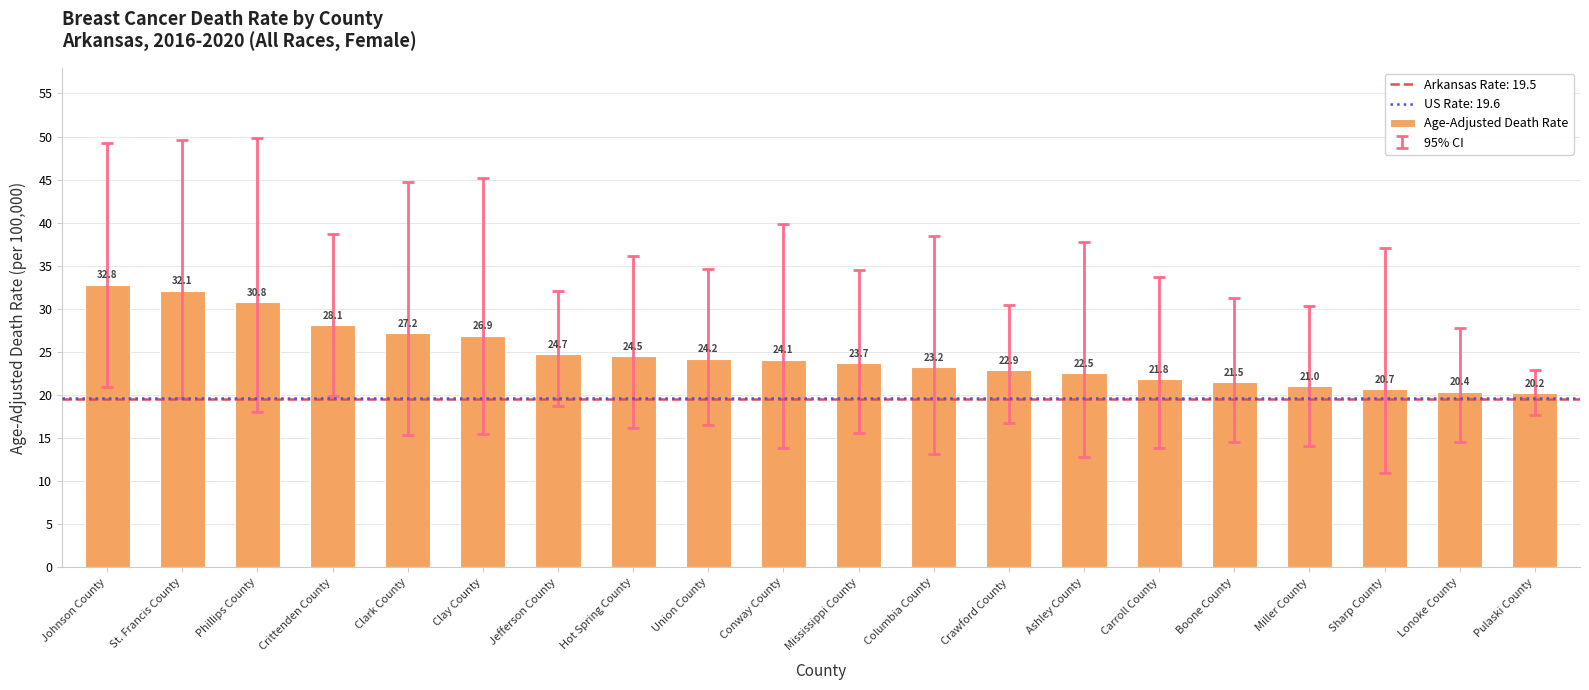

List the labels in order of value, largest first.

Johnson County, St. Francis County, Phillips County, Crittenden County, Clark County, Clay County, Jefferson County, Hot Spring County, Union County, Conway County, Mississippi County, Columbia County, Crawford County, Ashley County, Carroll County, Boone County, Miller County, Sharp County, Lonoke County, Pulaski County